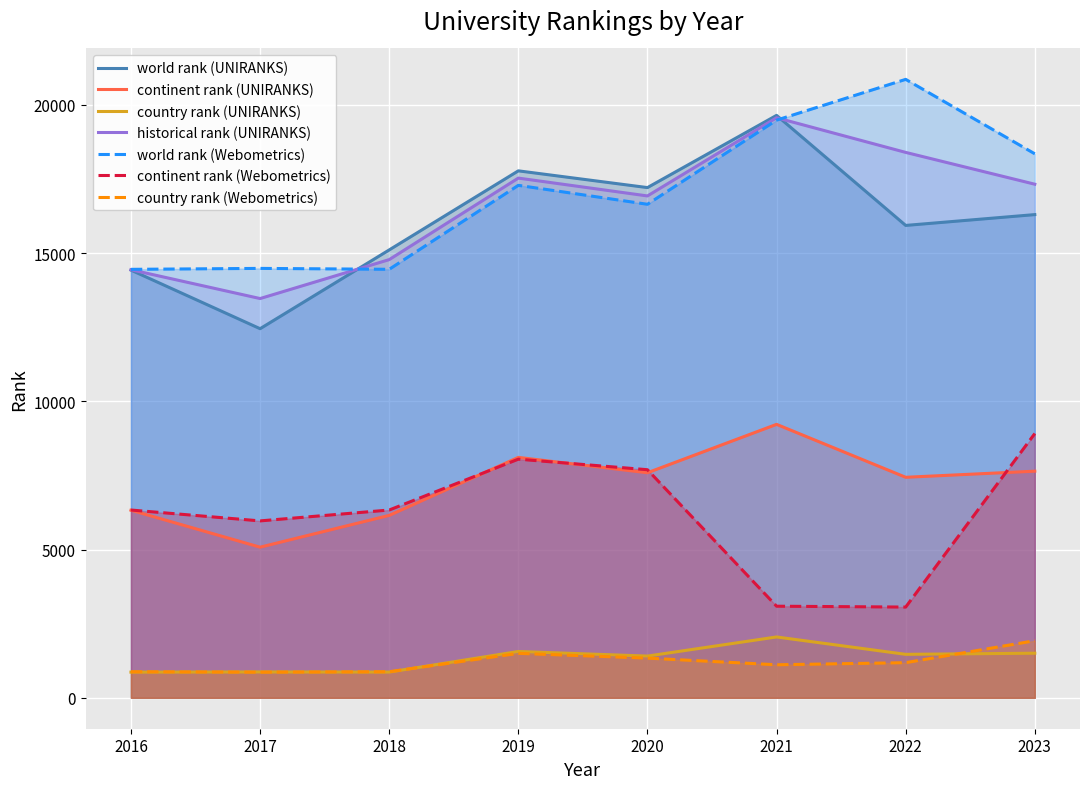

What is the sum of all world rank values?

264821.0